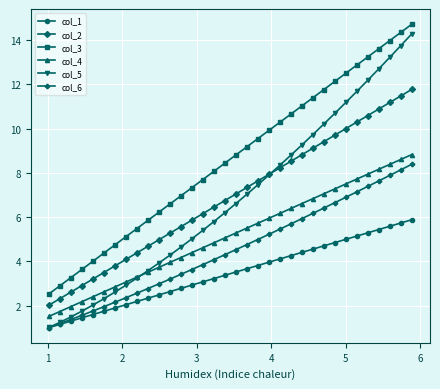

What is the value of the col_4 point at the 10th from the left?

3.5